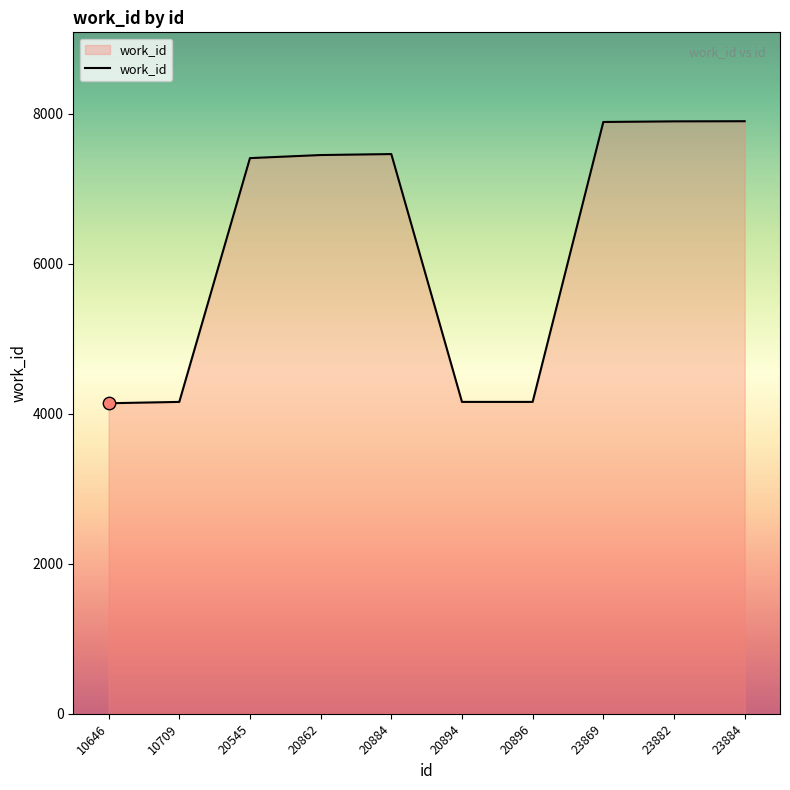

Which has a higher value, 10709 or 23884?

23884